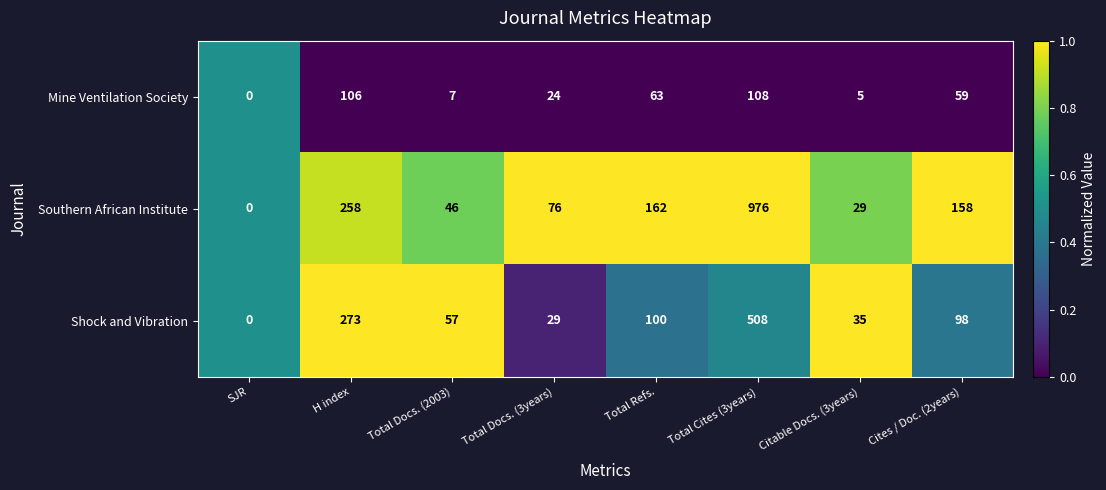

Is it true that Mine Ventilation Society equals 59 at Cites / Doc. (2years)?

True